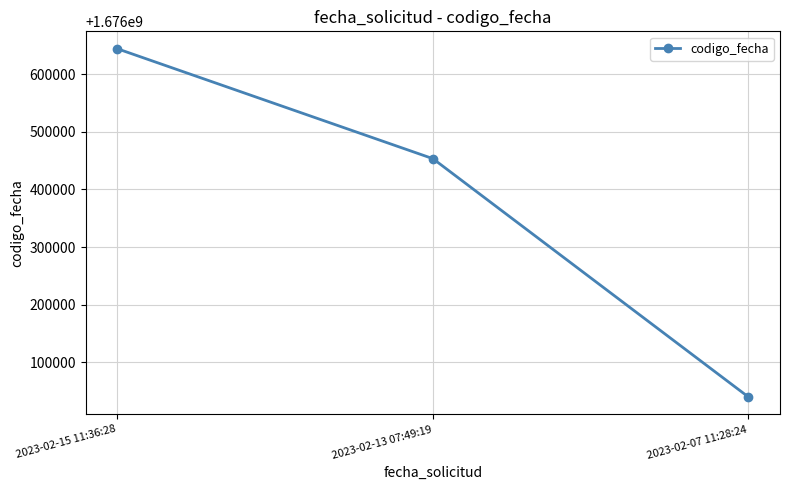

Which category has the lowest value across all series?

2023-02-07 11:28:24